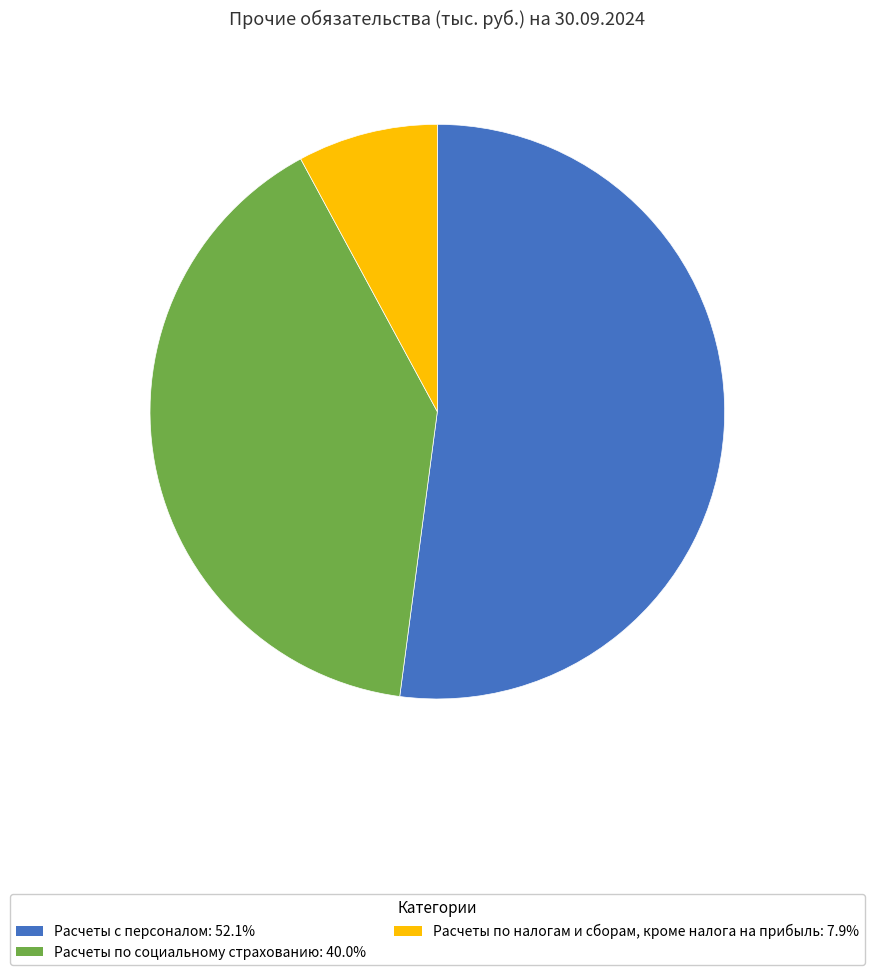

Do Расчеты по налогам и сборам, кроме налога на прибыль: 7.9% and Расчеты по социальному страхованию: 40.0% together represent more than half of the pie?

No